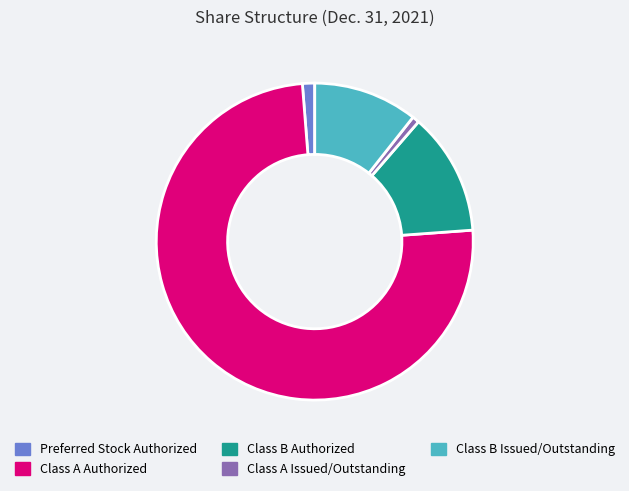

Rank the categories by value from lowest to highest.

Class A Issued/Outstanding, Preferred Stock Authorized, Class B Issued/Outstanding, Class B Authorized, Class A Authorized